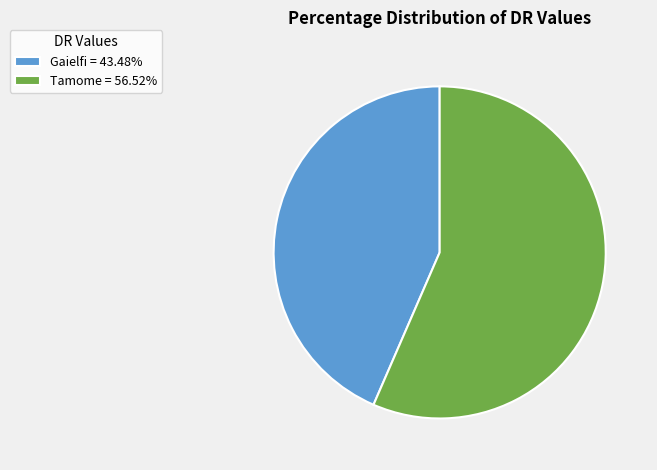

Is Tamome = 56.52% the majority of the pie?

Yes